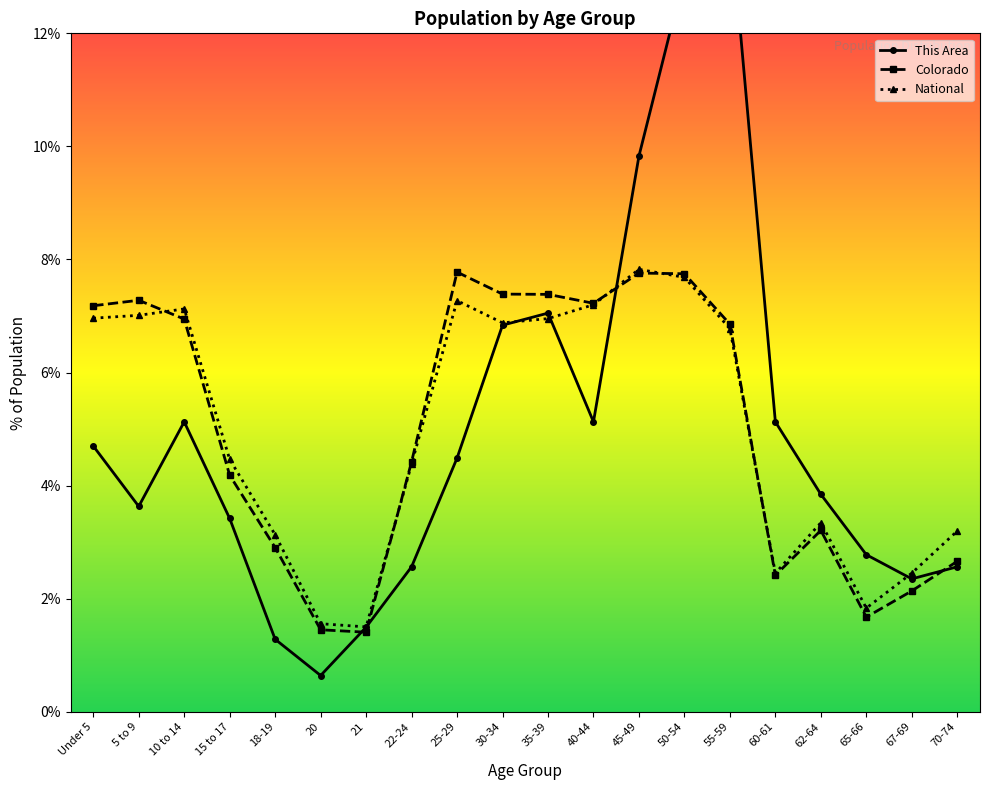

Between which two adjacent categories do This Area and Colorado first intersect?

20 and 21